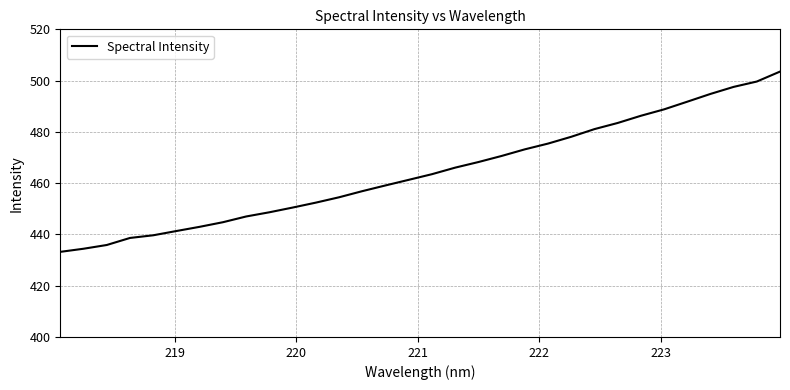

What is the difference between the maximum and minimum values?

70.3